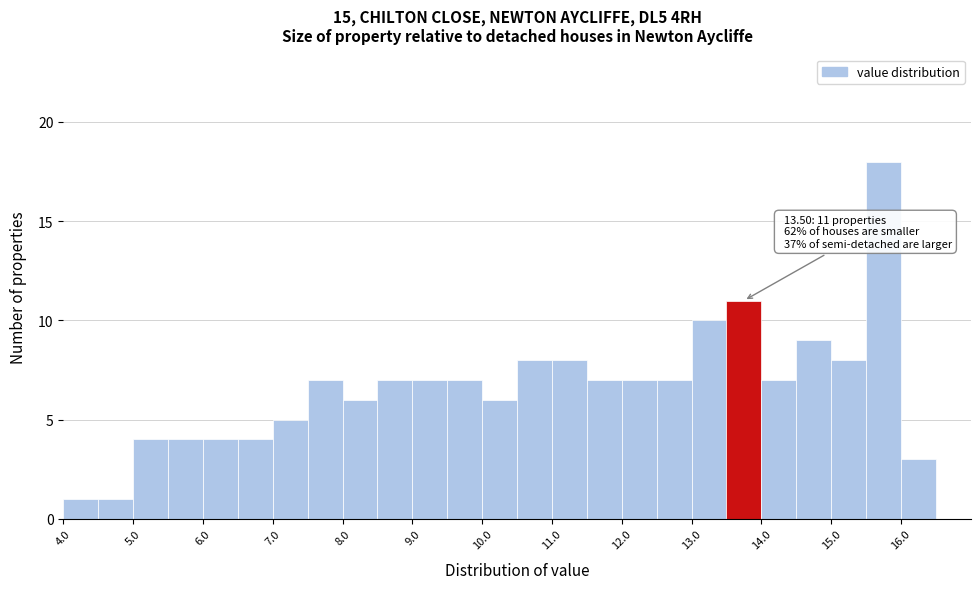

Which range on the x-axis has the tallest bar?

15.5 to 16.0